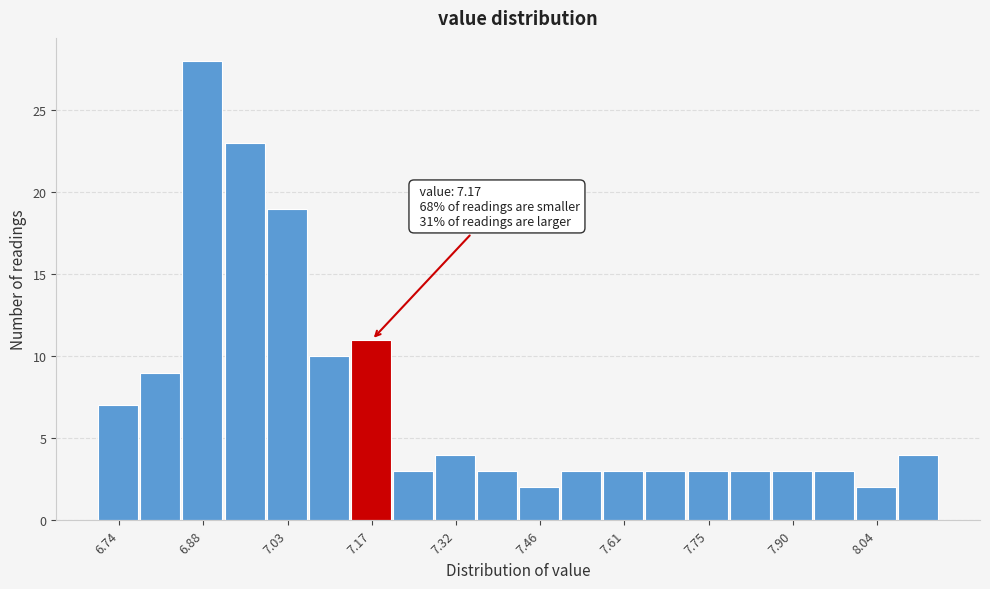

Around what value on the x-axis is the tallest bar? Give the approximate position of its centre, as read against the axis.

6.88